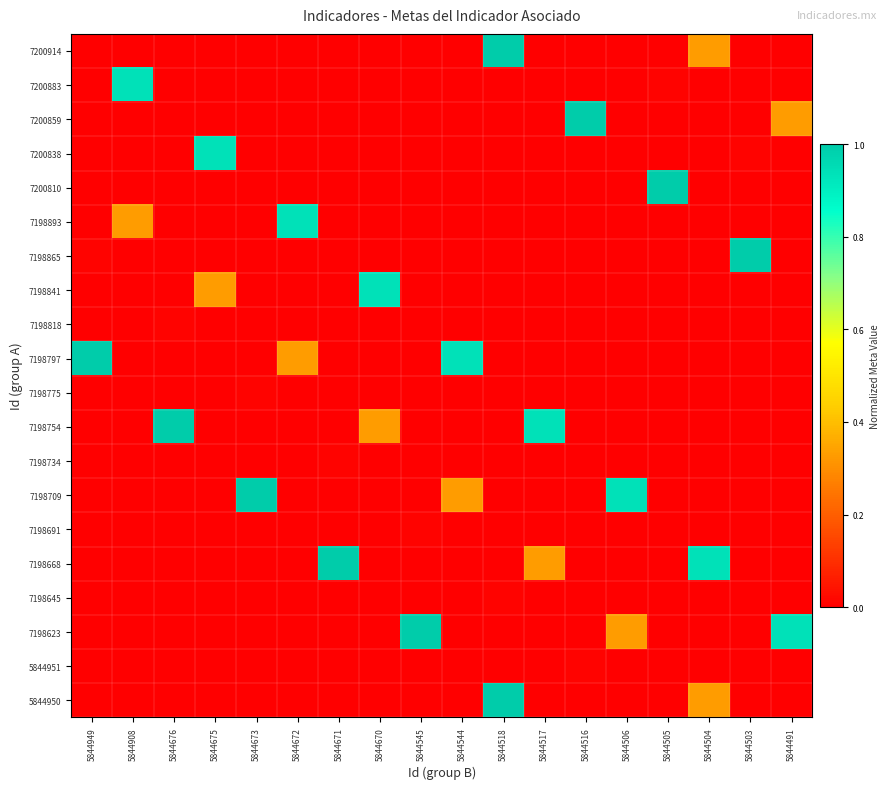

How many categories are shown in the chart?

18